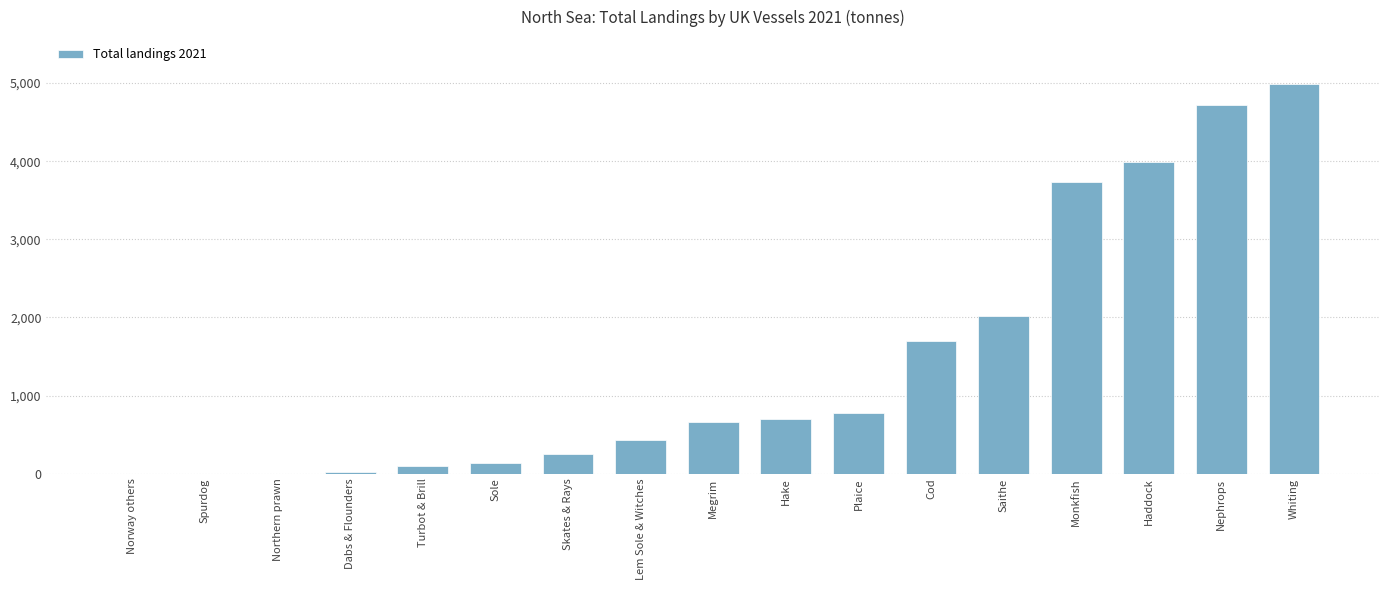

What is the maximum value shown in the chart?

4990.4